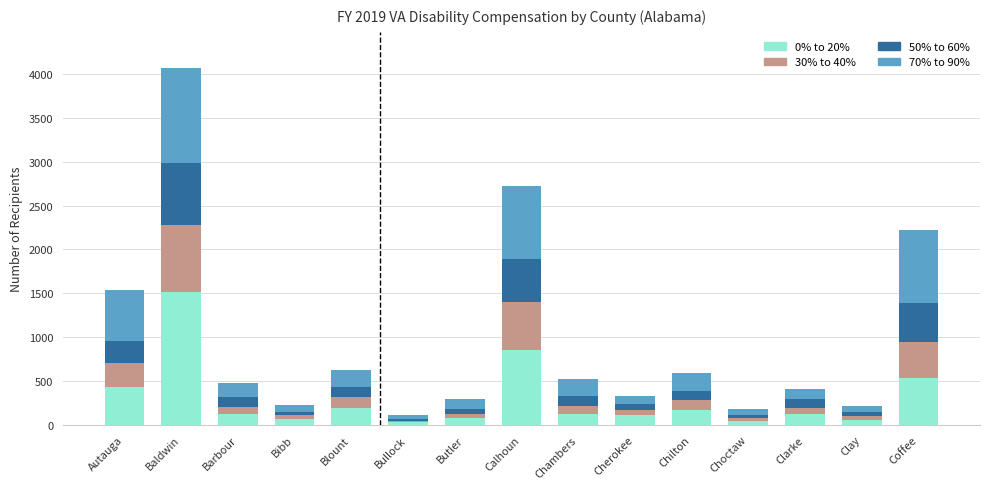

At which label is 0% to 20% closest to 770?

Calhoun